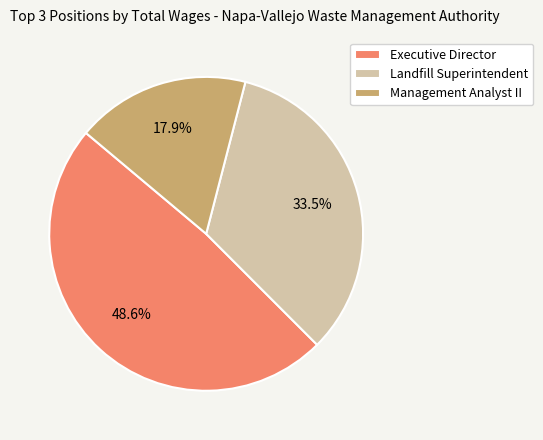

Does Landfill Superintendent account for over 50% of the chart?

No